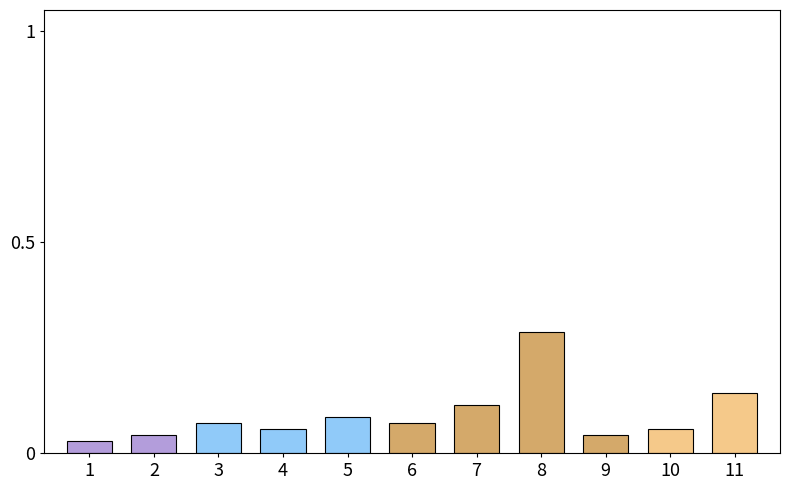

What is the change in value from 2 to 11?

+0.1